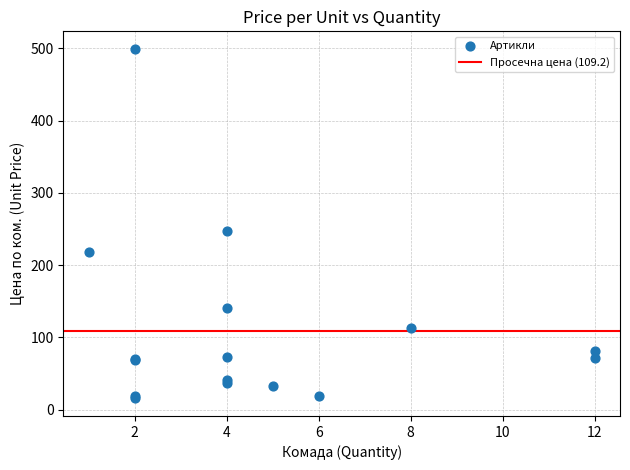

What Y value in the scatter plot is closest to 257?

247.3